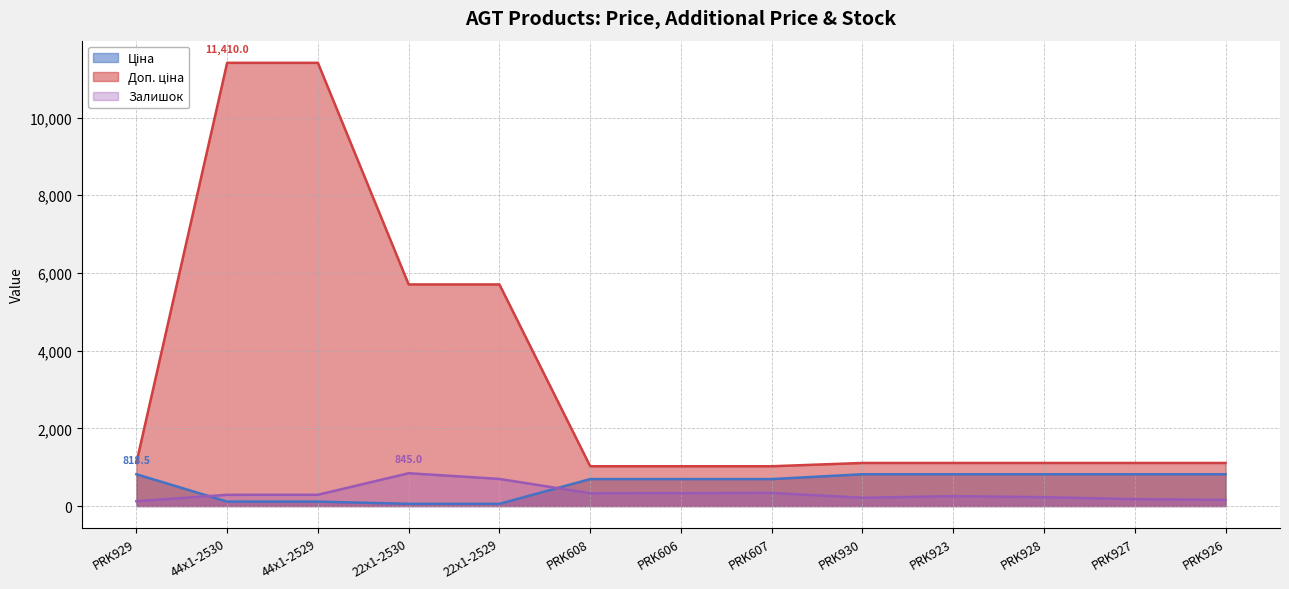

What is the difference between the highest and lowest values at PRK929?

984.2